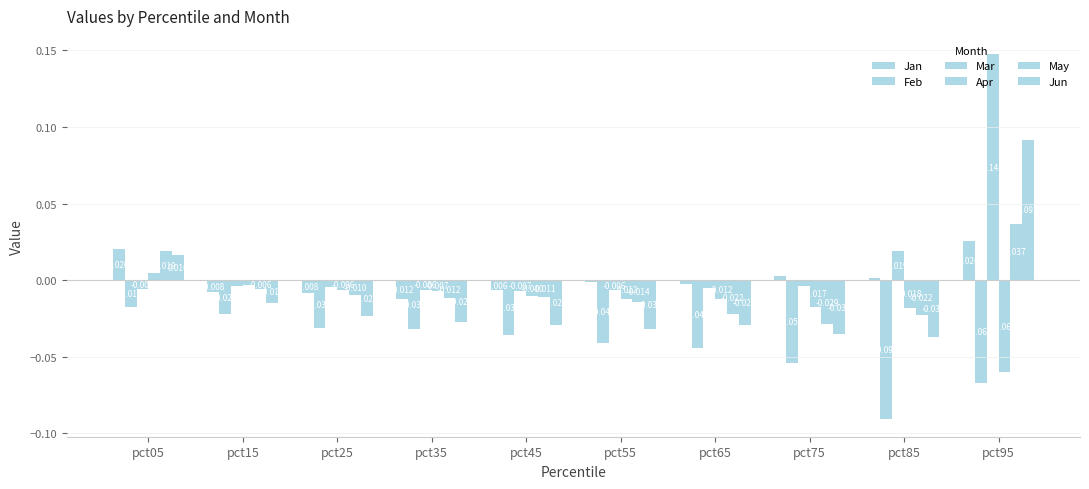

How many values in the Mar series are below 0?

8